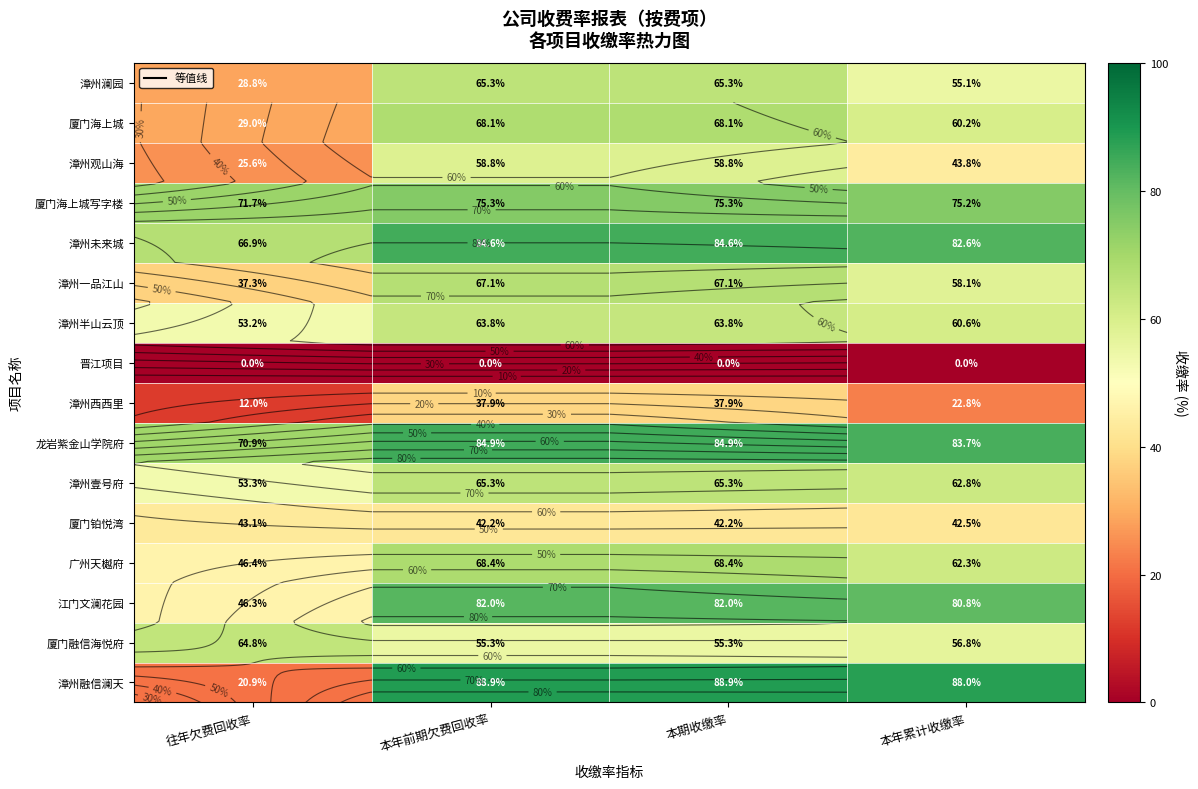

List the labels in order of 漳州壹号府 value, largest first.

本年前期欠费回收率, 本期收缴率, 本年累计收缴率, 往年欠费回收率